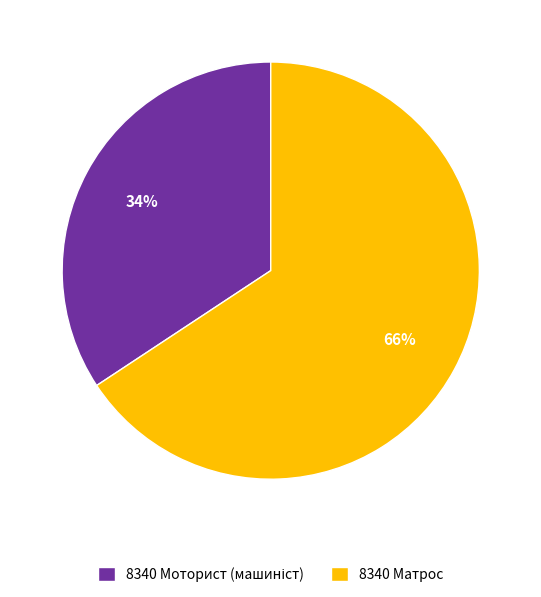

What percentage is the 8340 Матрос slice, to the nearest percent?

66%